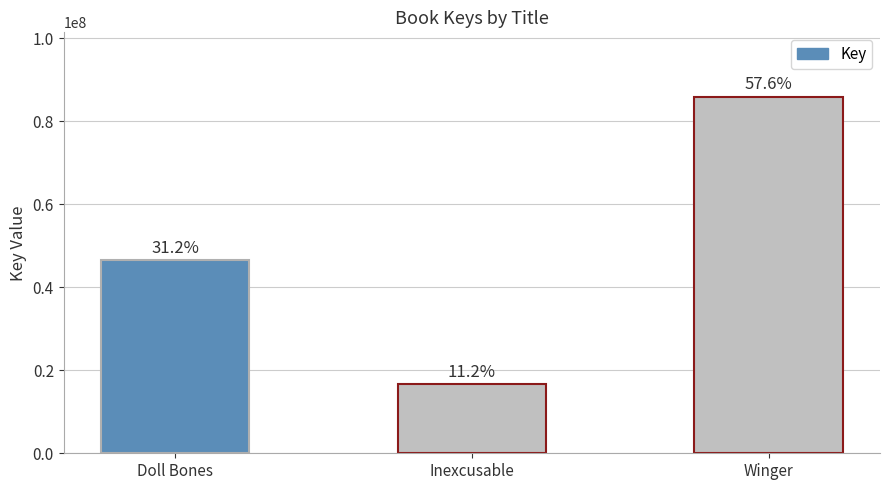

What is the value of the 1st bar from the left?

46644544